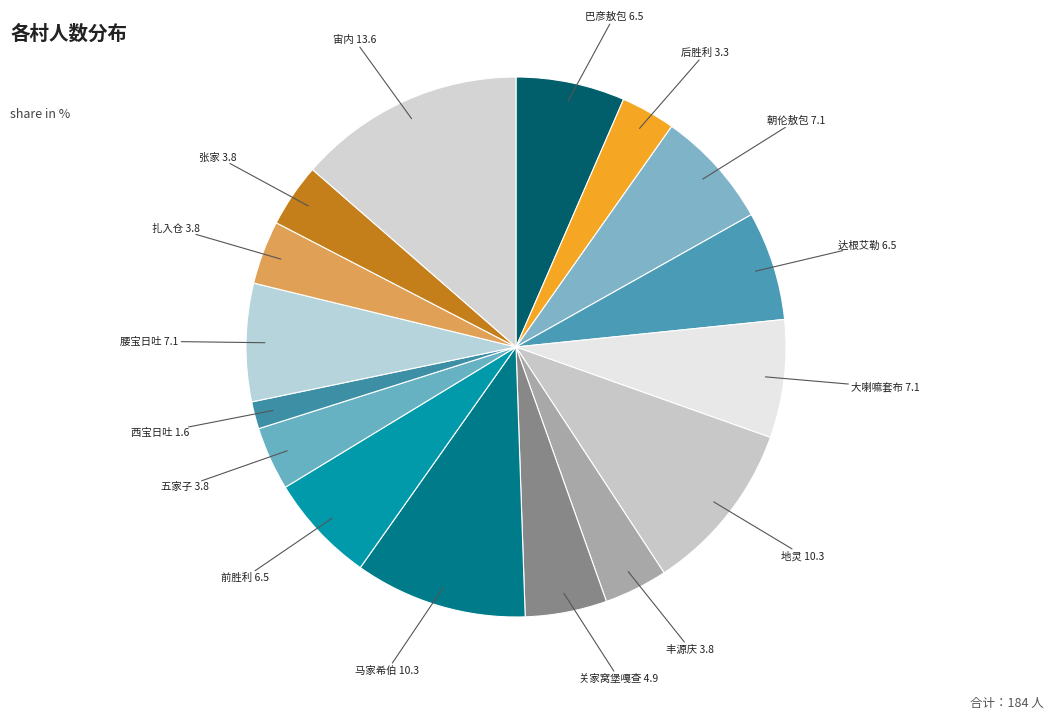

How many segments does this pie chart have?

16